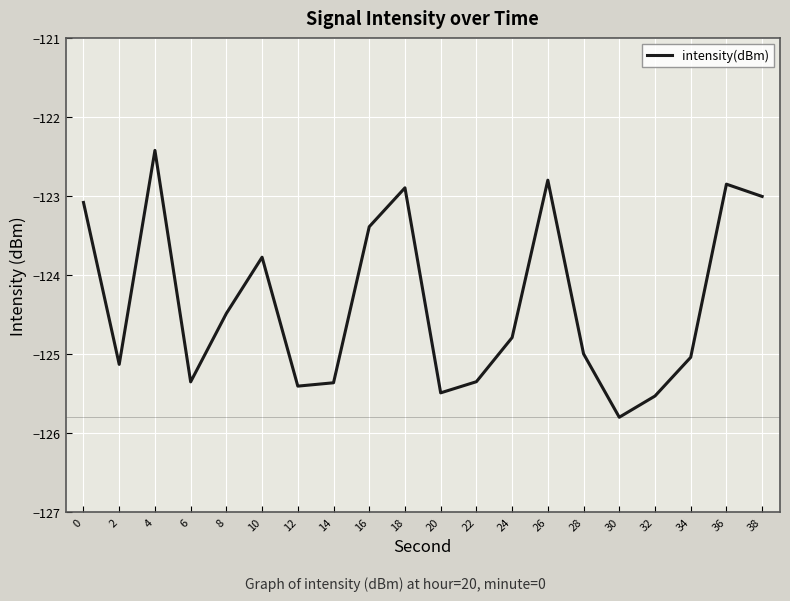

Does the chart have visible grid lines?

Yes